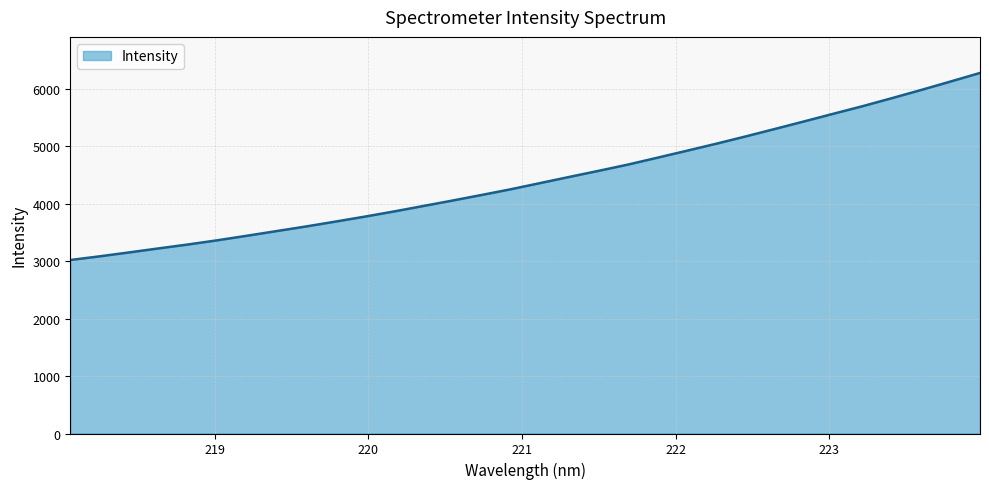

What is the minimum value shown in the chart?

3020.2